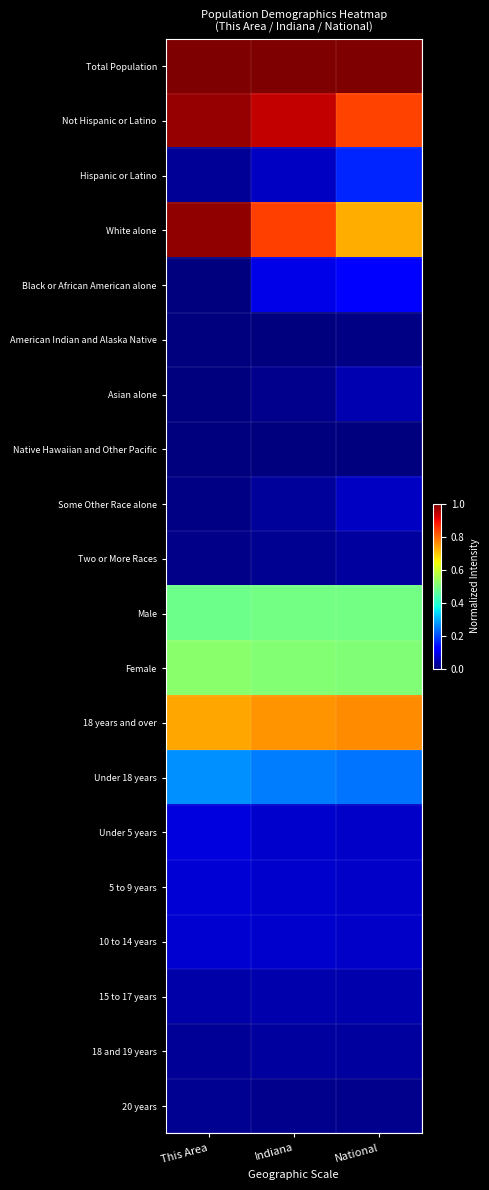

Which label corresponds to the largest value in the chart?

This Area